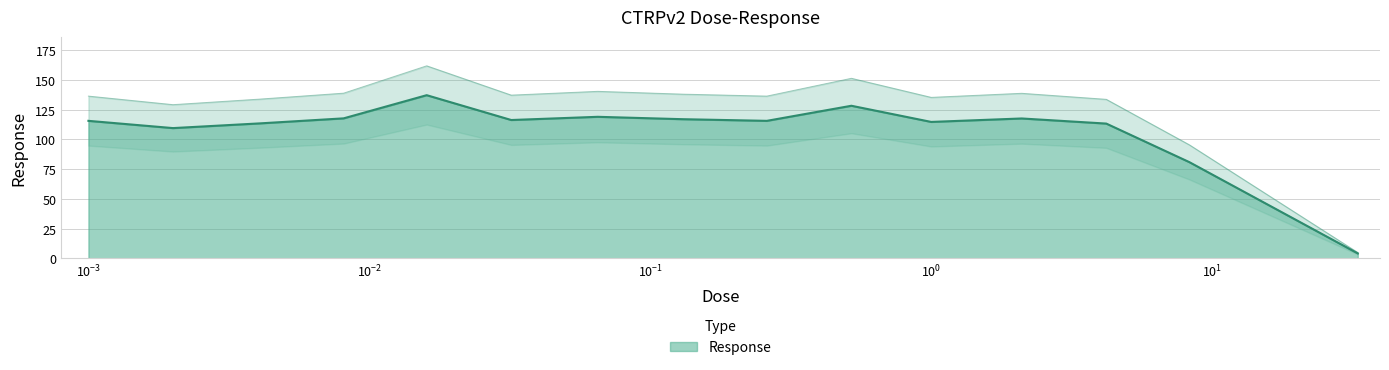

What is the ratio of the value at 8.3 to the value at 0.26?

0.7